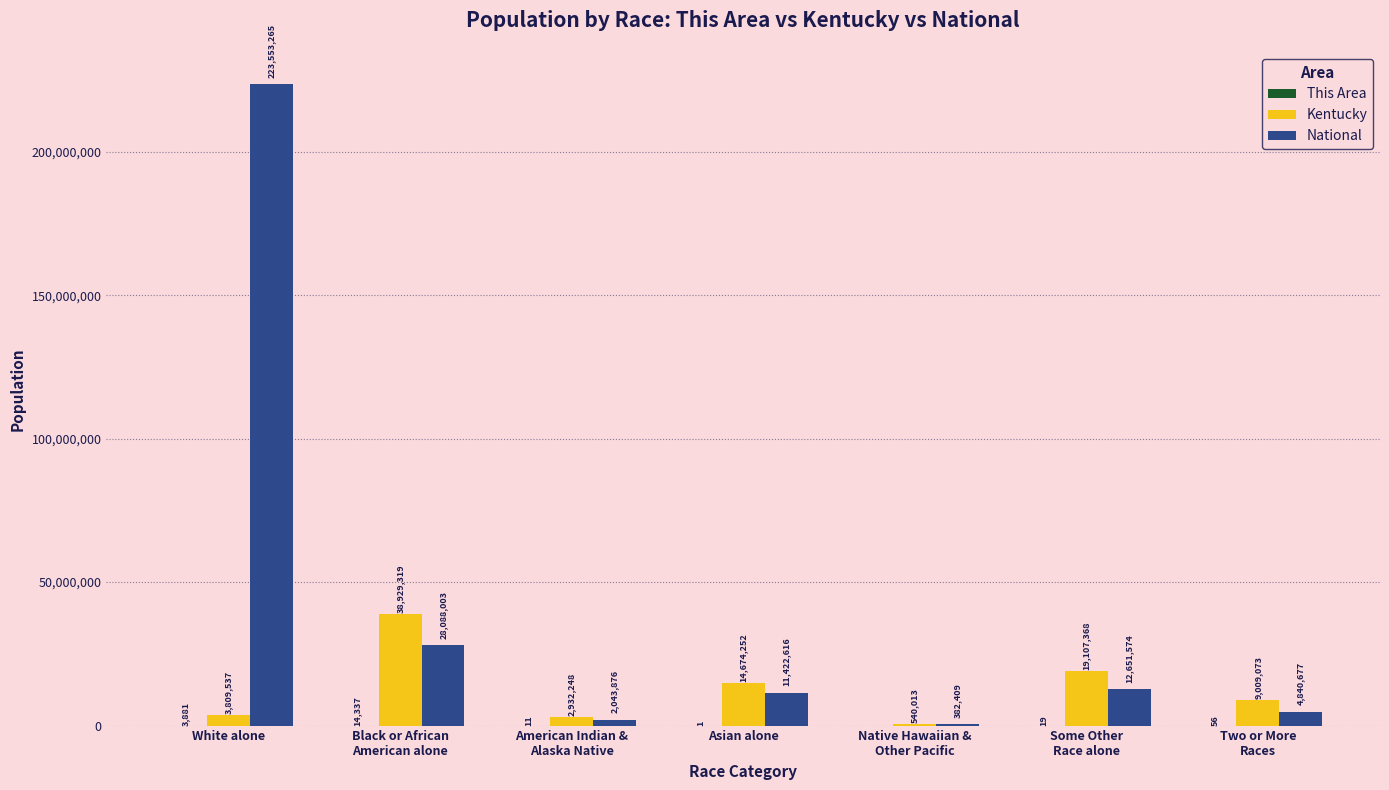

How many groups of bars are there?

7